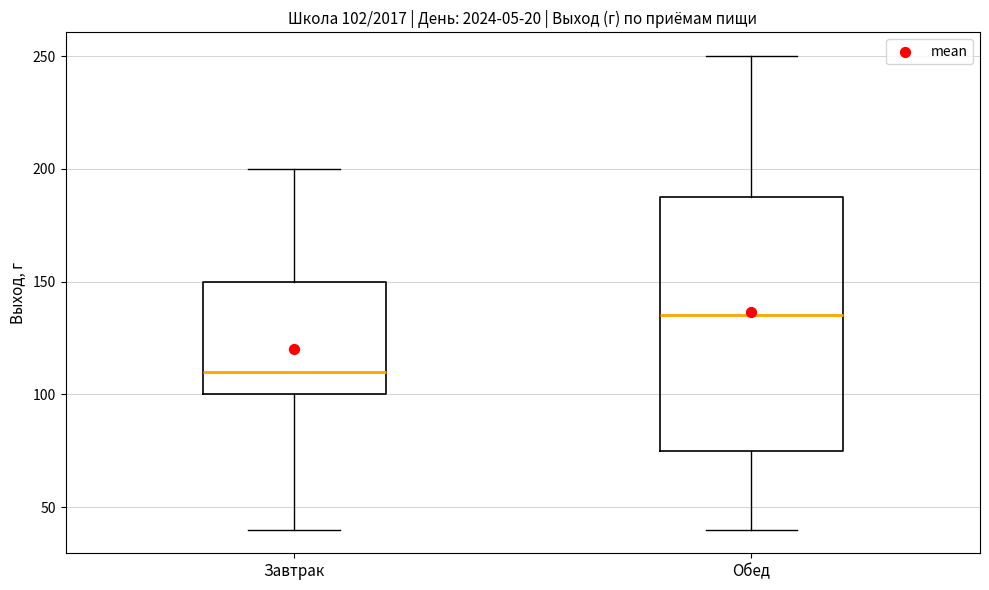

Which box is the tallest, from its lower edge to its upper edge?

Обед